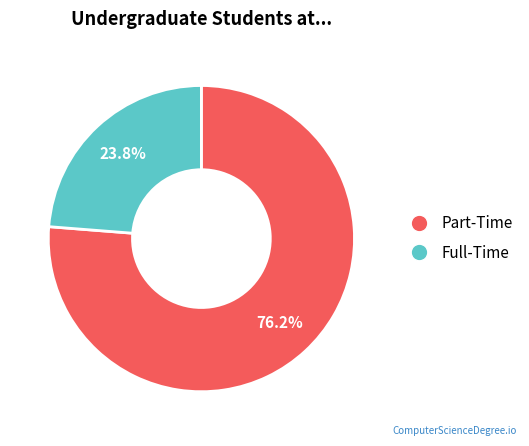

Is there a majority slice in this chart?

Yes